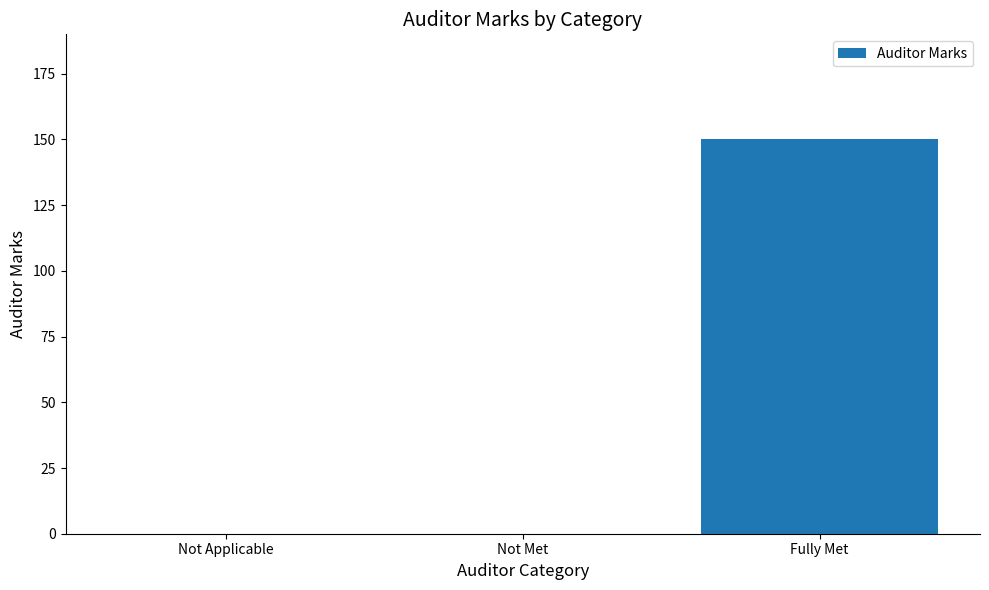

What is the change in value from Not Applicable to Fully Met?

+150